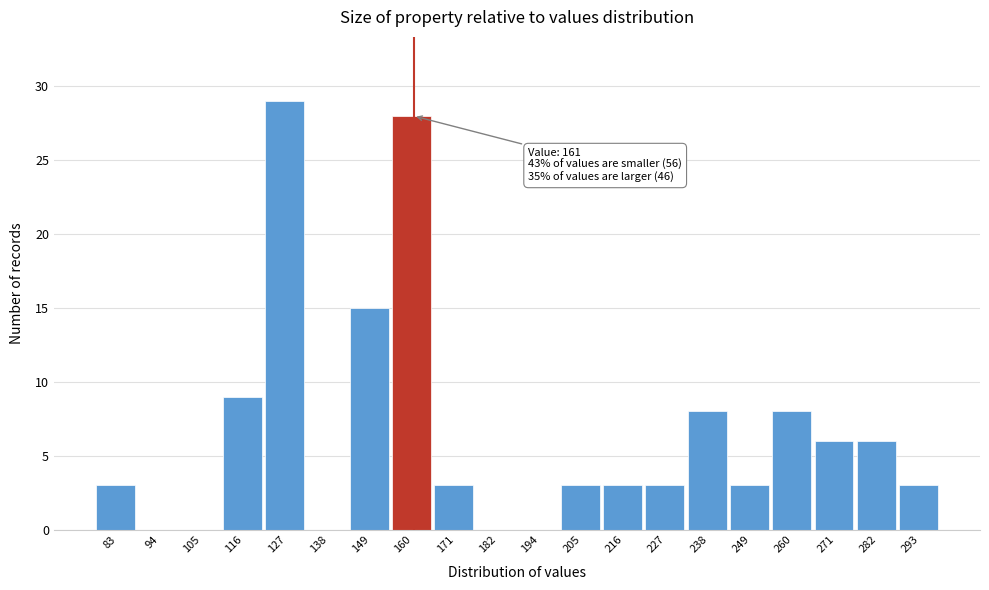

Over which range of the x-axis is the bar tallest?

122 to 134